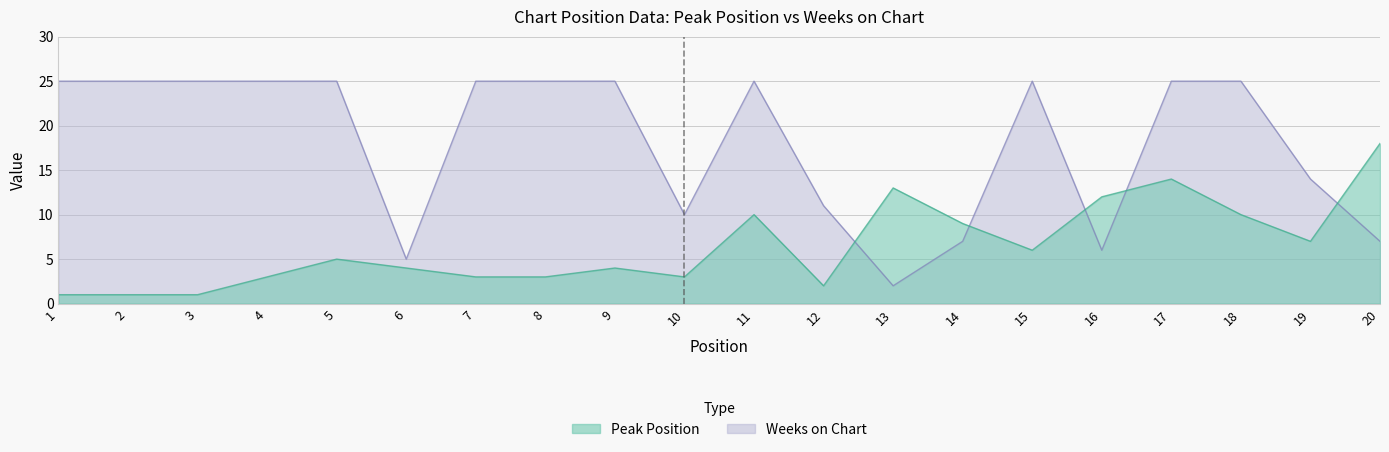

List the series in order of their overall mean, highest first.

Weeks on Chart, Peak Position